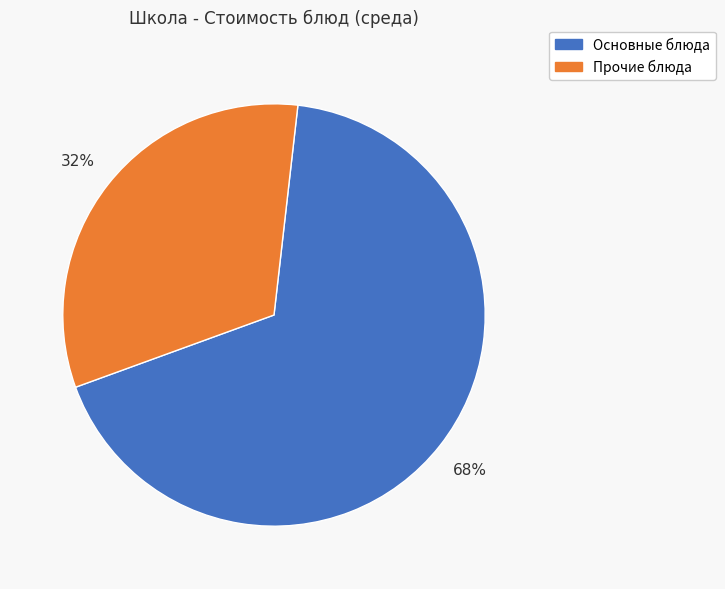

Is there a majority slice in this chart?

Yes